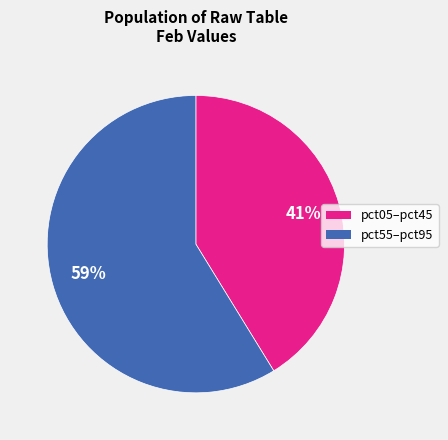

Is it true that pct55–pct95 is 65% of the pie?

False